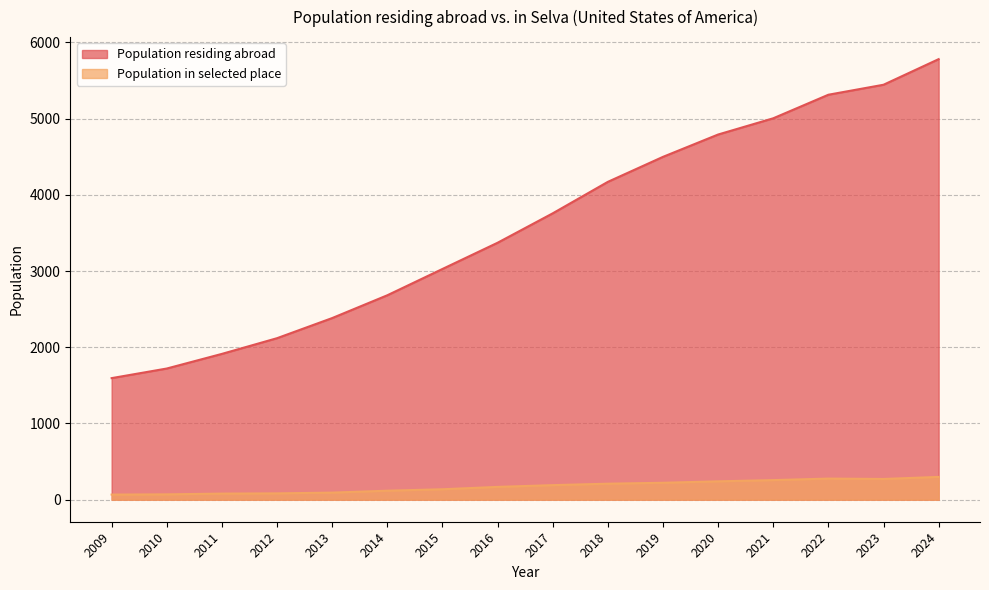

Which series has the largest total across all categories?

Population residing abroad